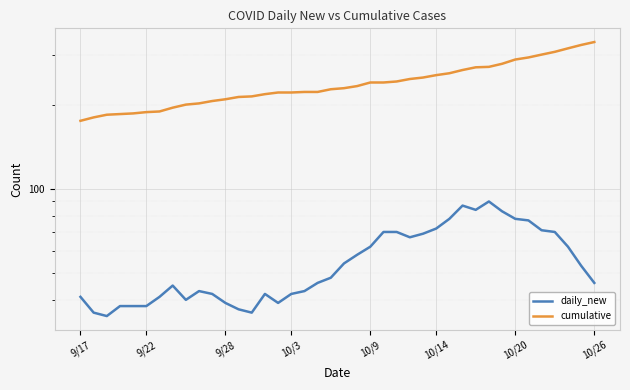

Is this an area chart (filled region under the line)?

No